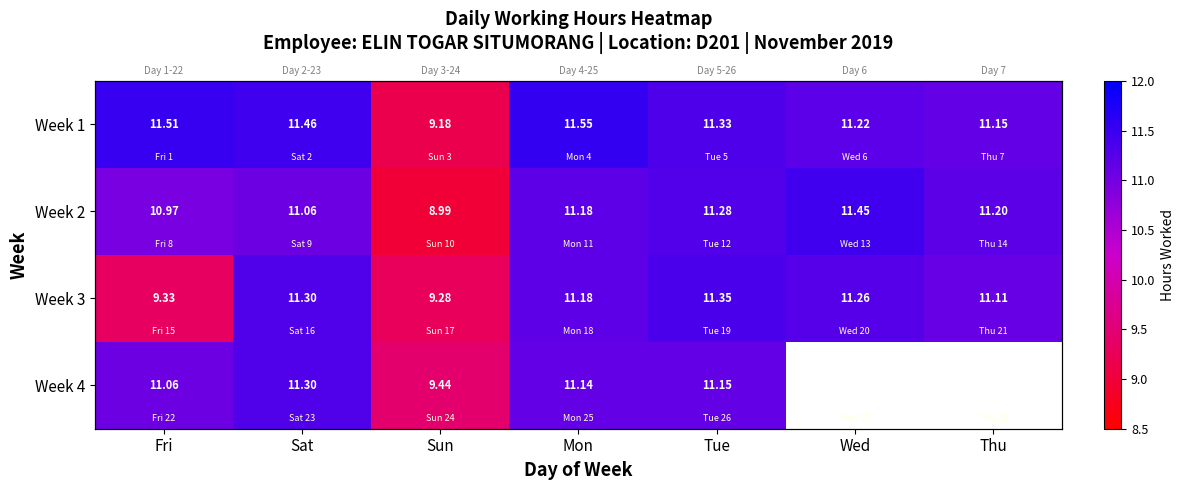

Where is Week 1 nearest to the value 10?

Sun